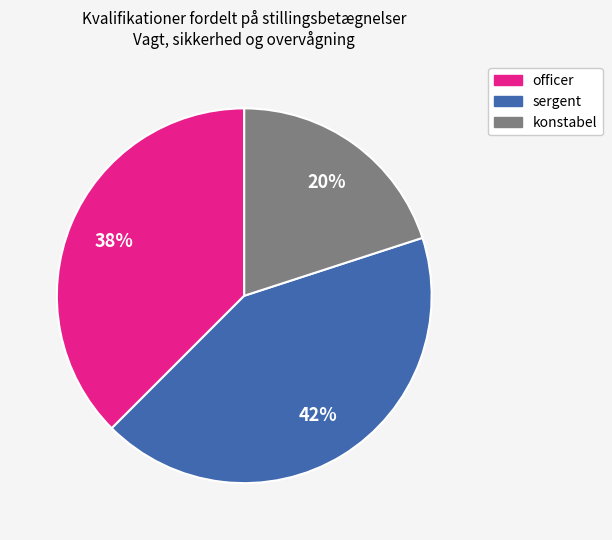

To the nearest percent, what percentage of the pie is konstabel?

20%